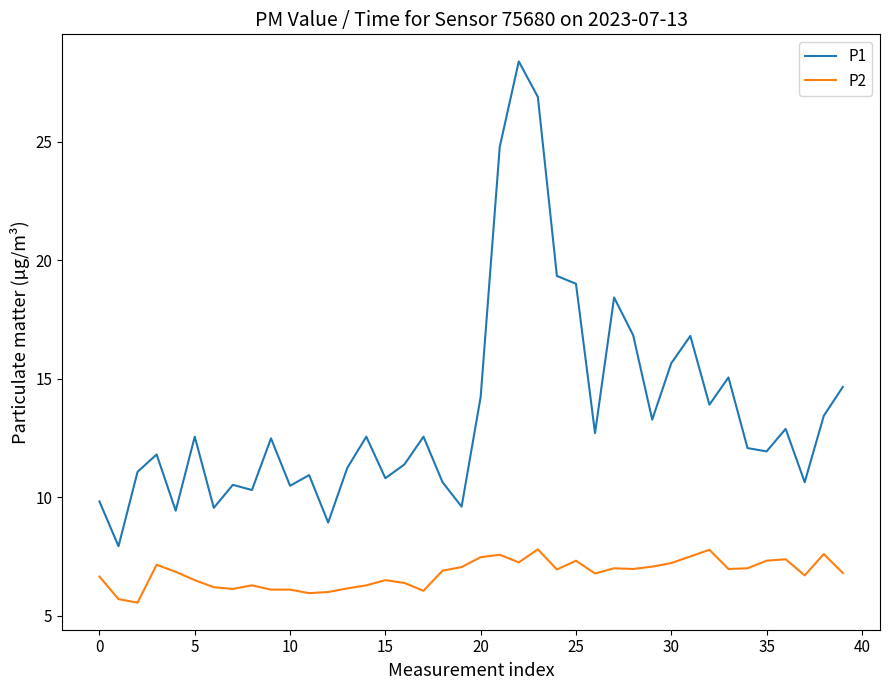

Rank the series by their average value, from highest to lowest.

P1, P2